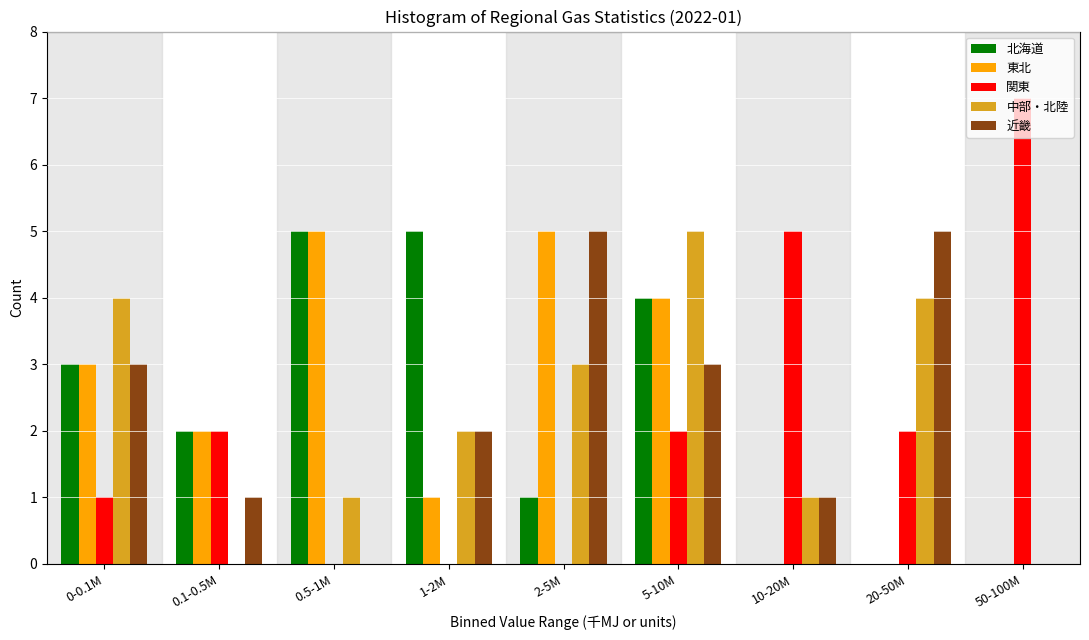

Between 2-5M and 50-100M, which series saw the biggest shift?

関東